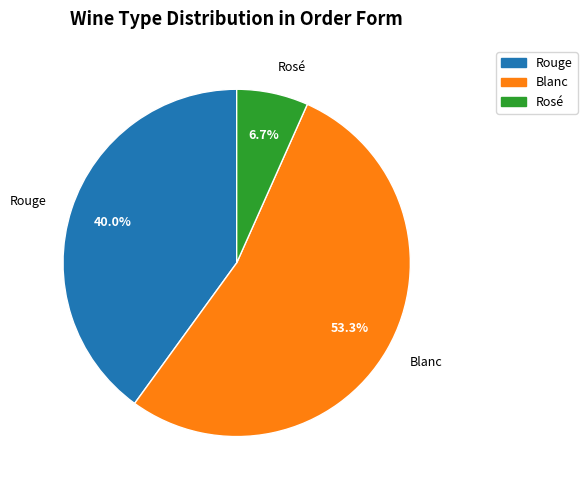

What is the smallest slice in the pie chart?

Rosé